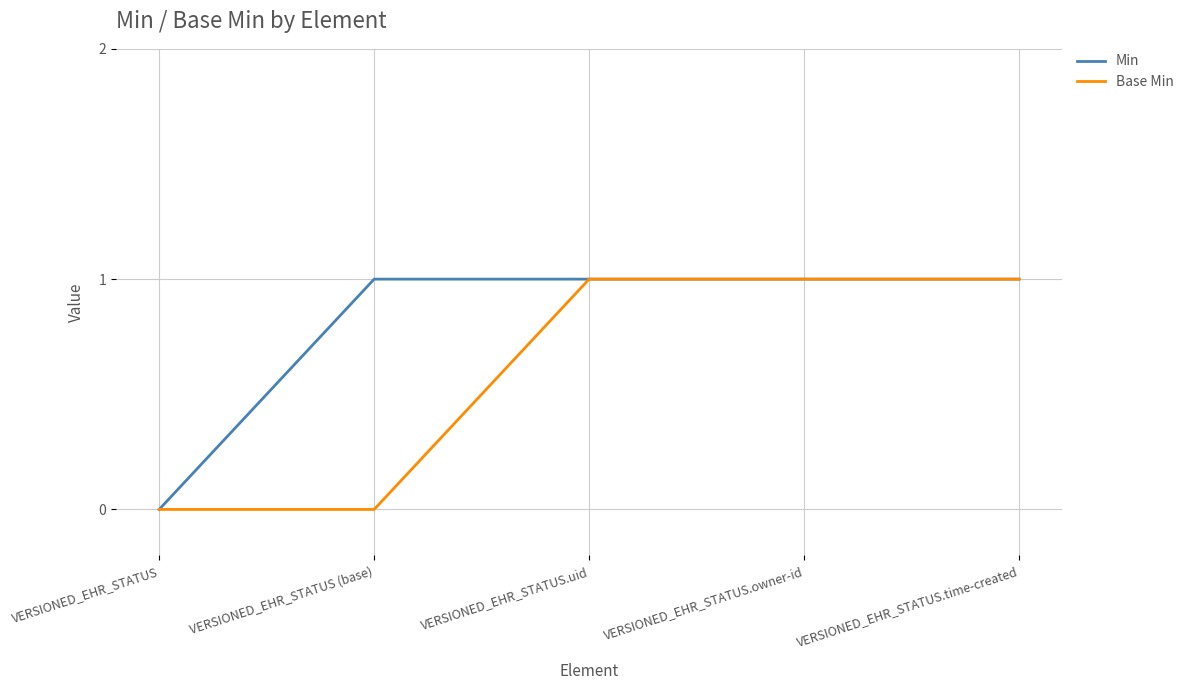

Rank the series by their average value, from highest to lowest.

Min, Base Min